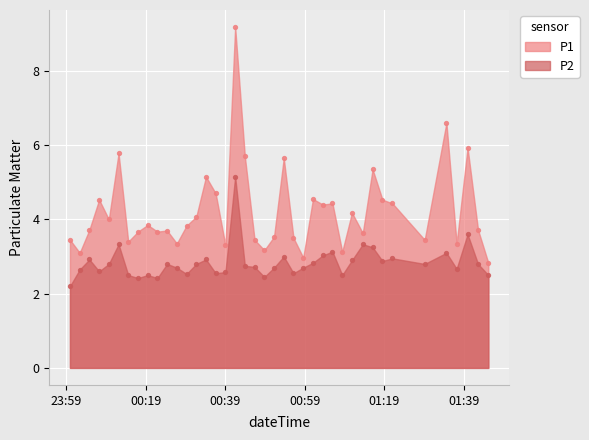

Which series reaches the maximum Y coordinate?

P1